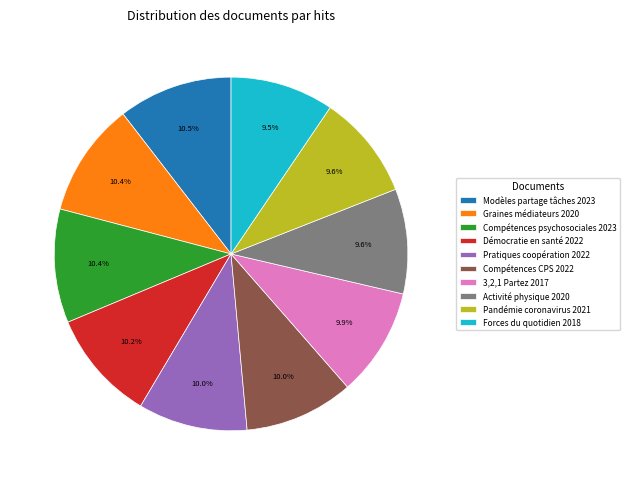

How many slices are in this pie chart?

10